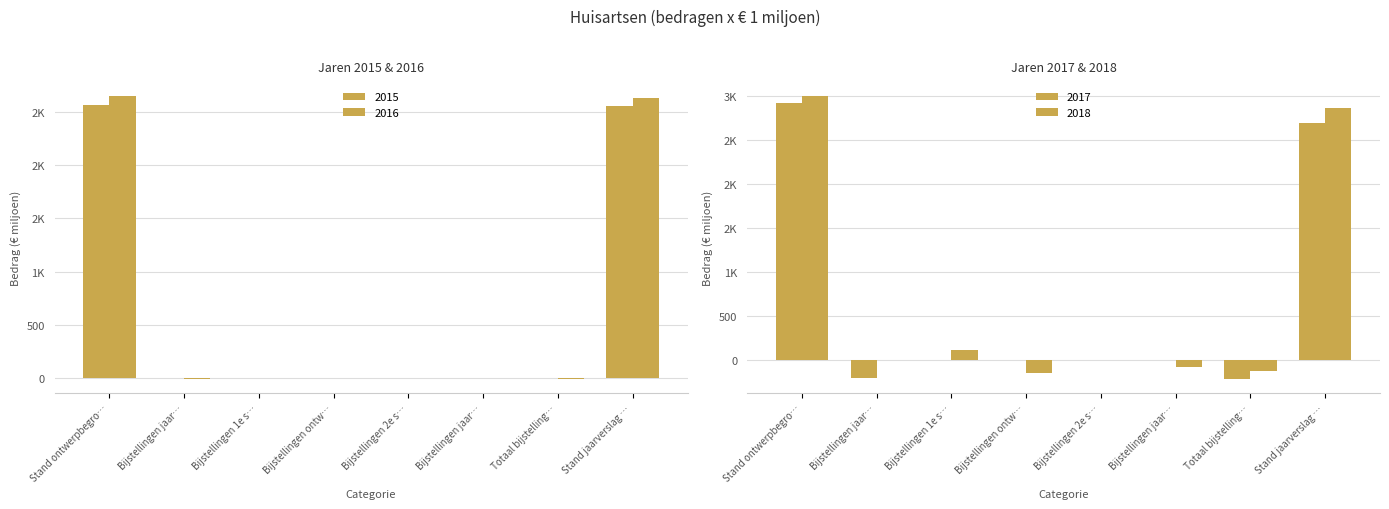

Reading right to left, extract all data points from this chart.

2015: 2558.2	-3.0	0.0	0.0	-1.4	0.0	-1.5	2561.2
2016: 2634.4	-10.1	-2.8	0.0	0.2	0.0	-7.4	2644.5
2017: 2702.3	-221.8	-7.3	0.0	-5.3	0.0	-209.2	2924.2
2018: 2873.5	-125.7	-82.6	0.0	-150.0	107.0	0.0	2999.2